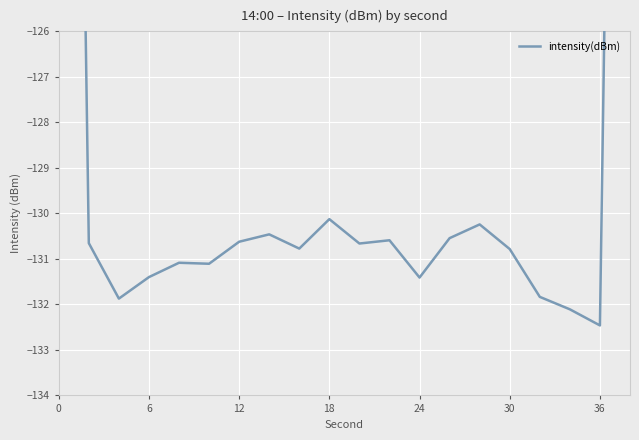

The value at 11 is -206.3. True or false?

False